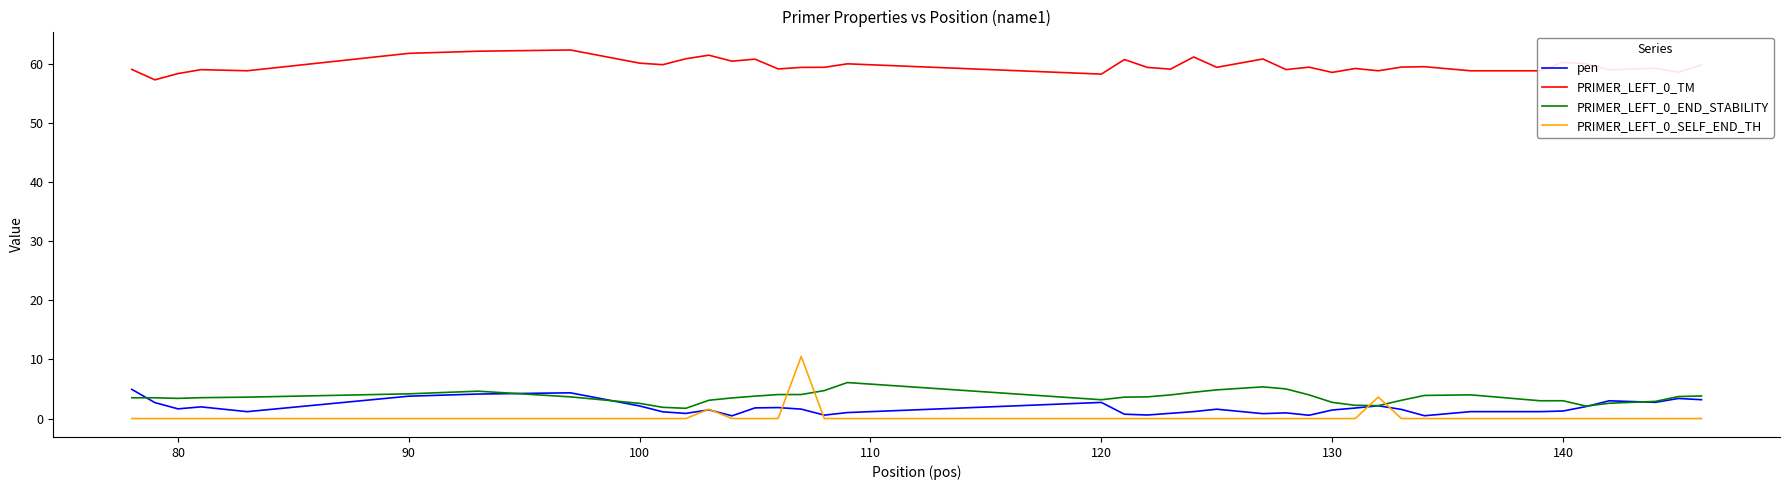

Which series has the largest total across all categories?

PRIMER_LEFT_0_TM